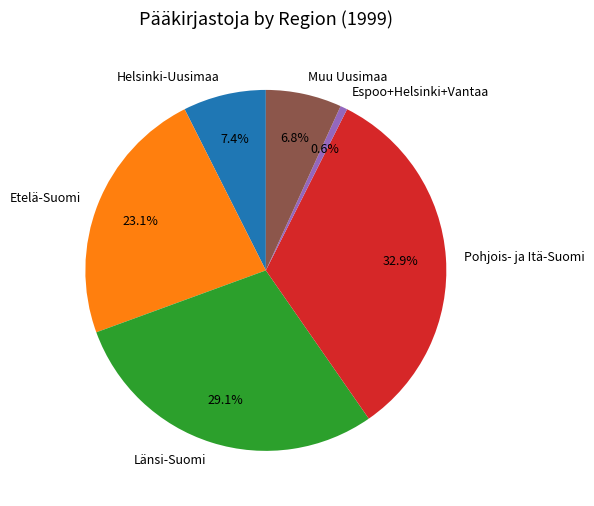

What portion of the pie excludes Etelä-Suomi?

76.9%